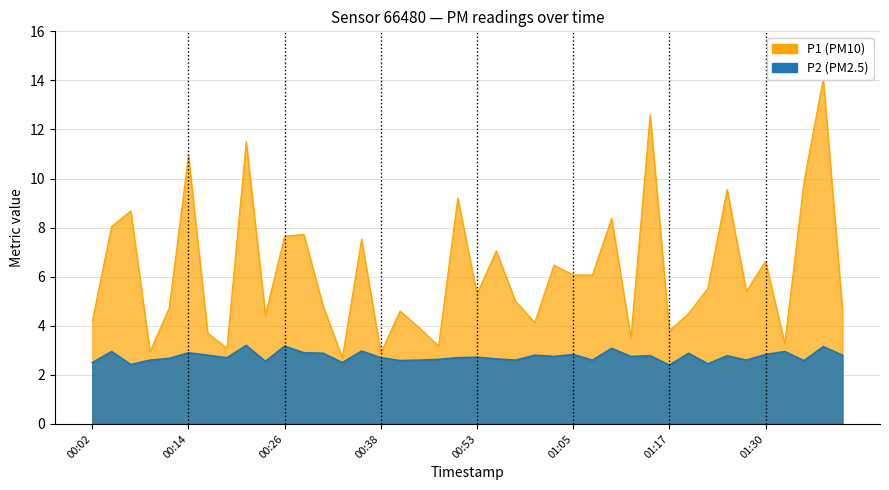

Where is P1 nearest to the value 8?

00:04